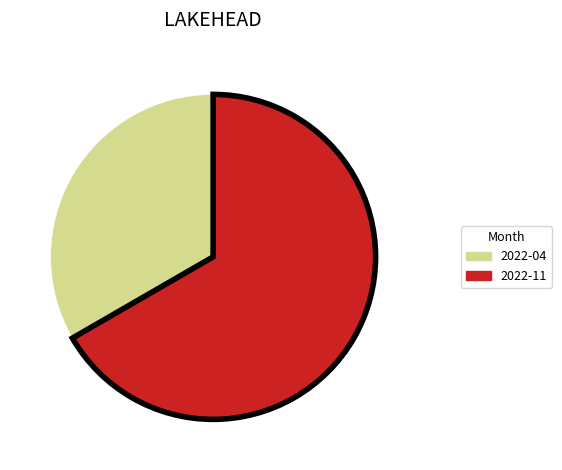

Which has a higher value, 2022-04 or 2022-11?

2022-11